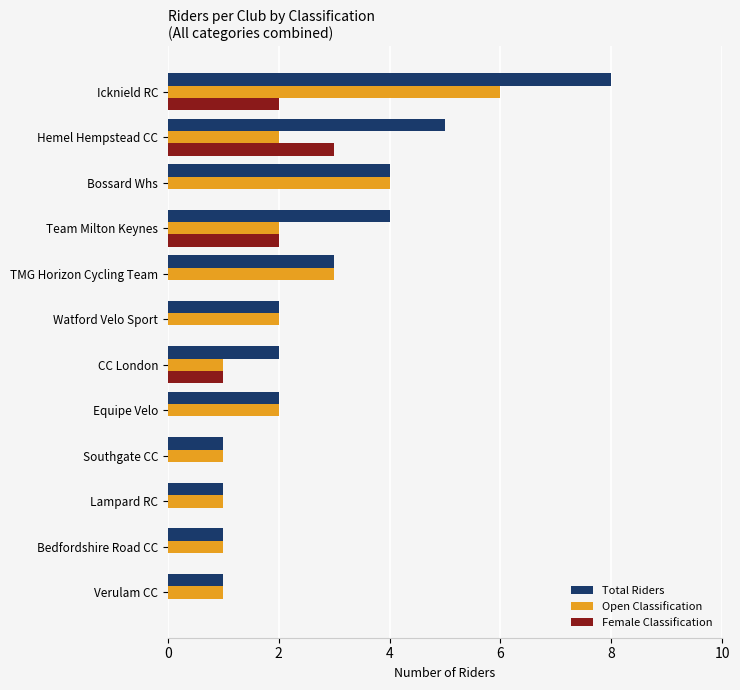

At which label does Open Classification reach its peak?

Icknield RC